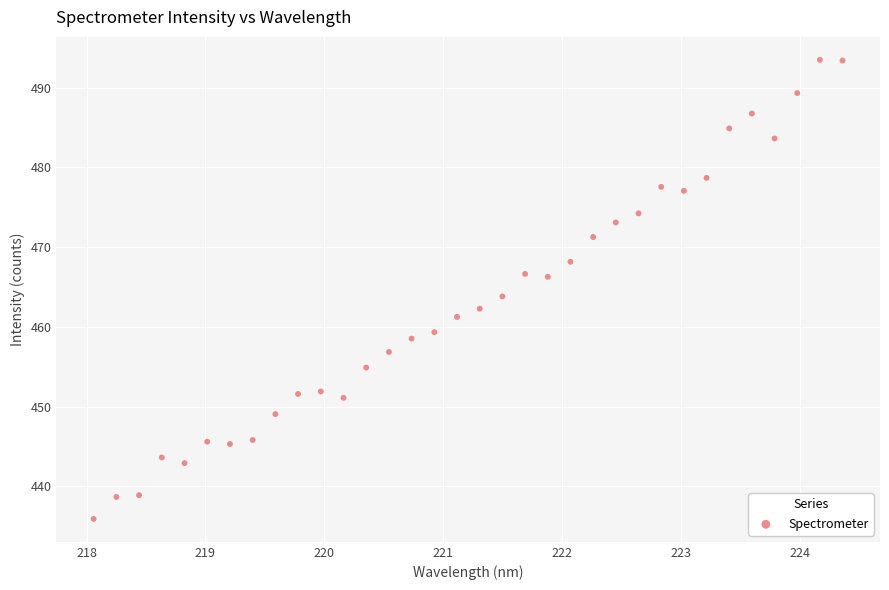

What is the range of X values (max minus min)?

6.3